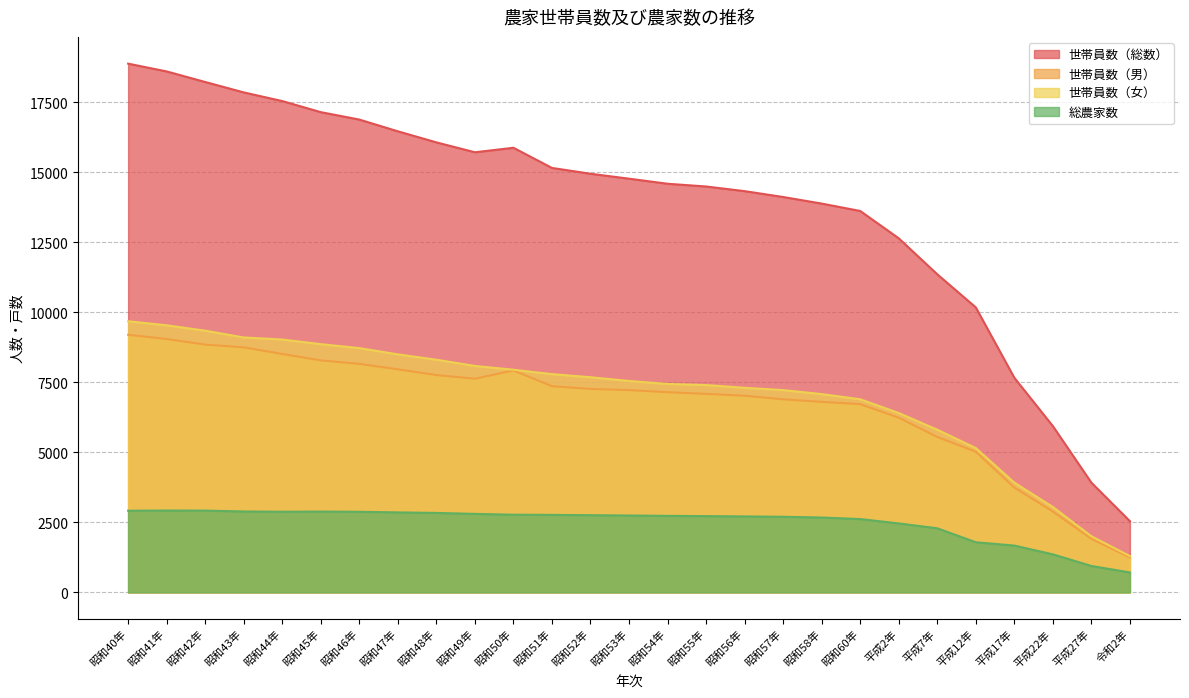

What is the label of the 19th point from the right?

昭和48年